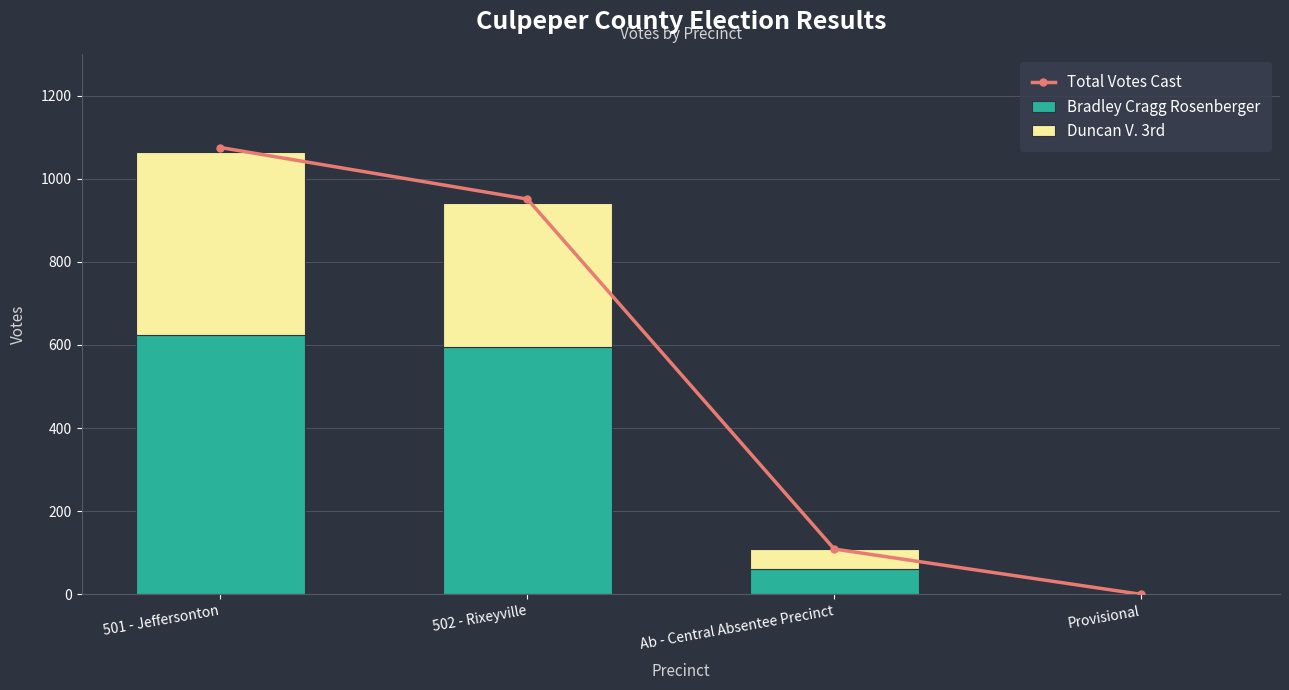

Which series has the largest total across all categories?

Total Votes Cast